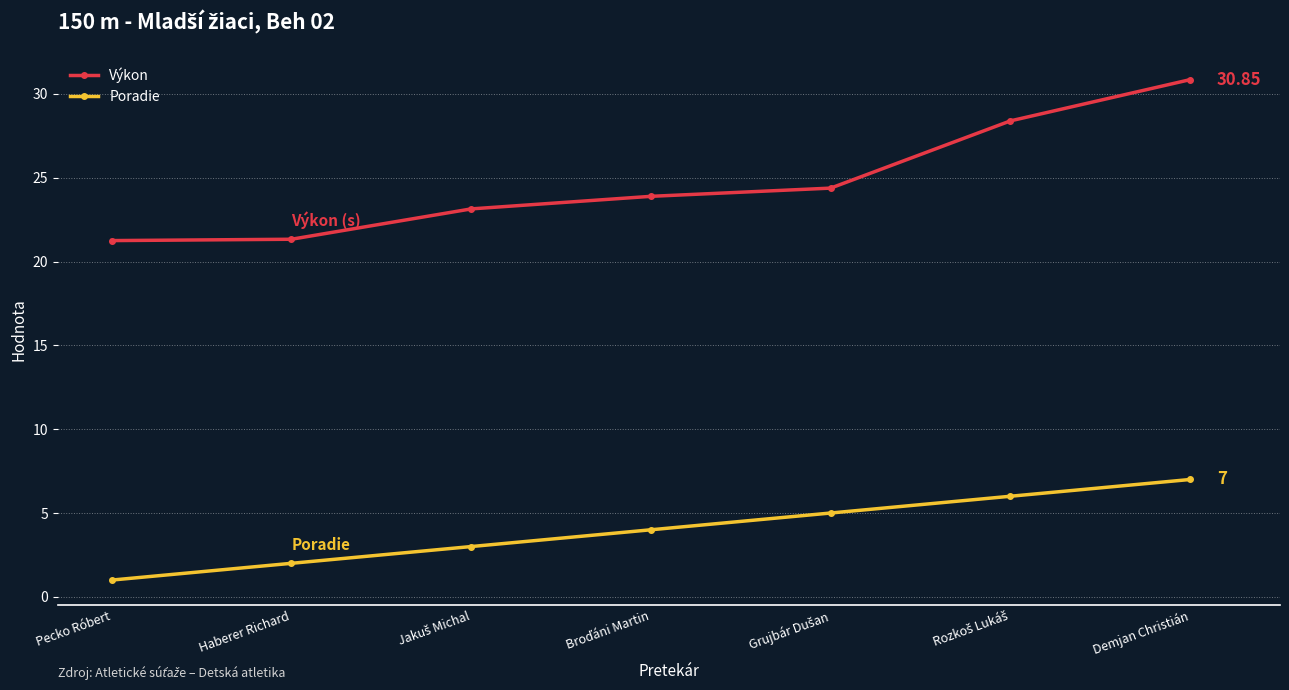

What is the highest value of the Výkon series?

30.9